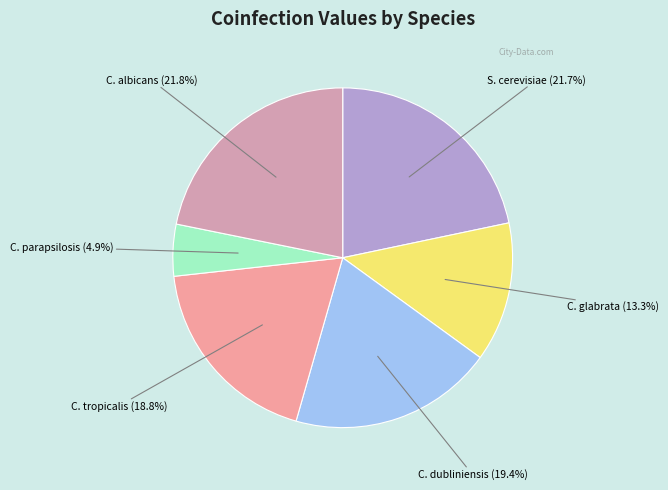

Count the number of slices in the pie.

6